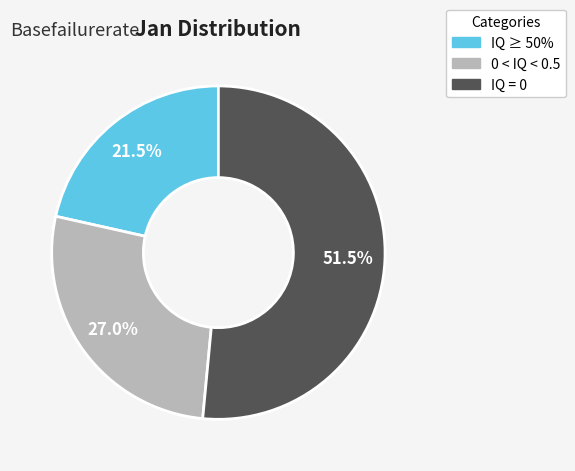

Does IQ ≥ 50% account for over 50% of the chart?

No